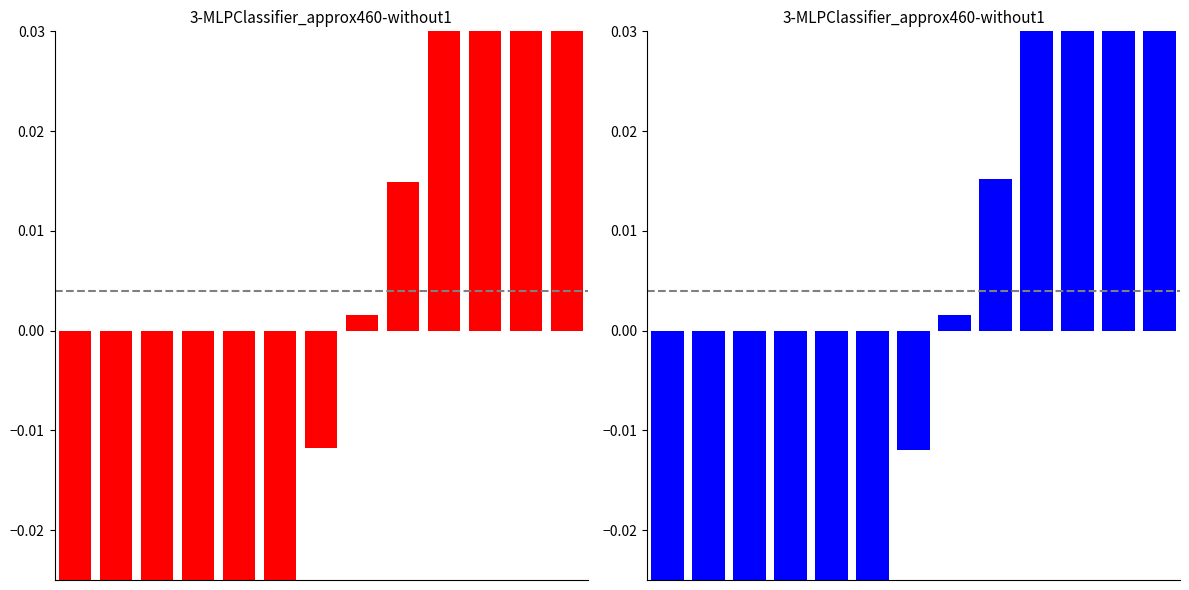

The Book Key (Red) series shows -0.0 at 3. True or false?

True